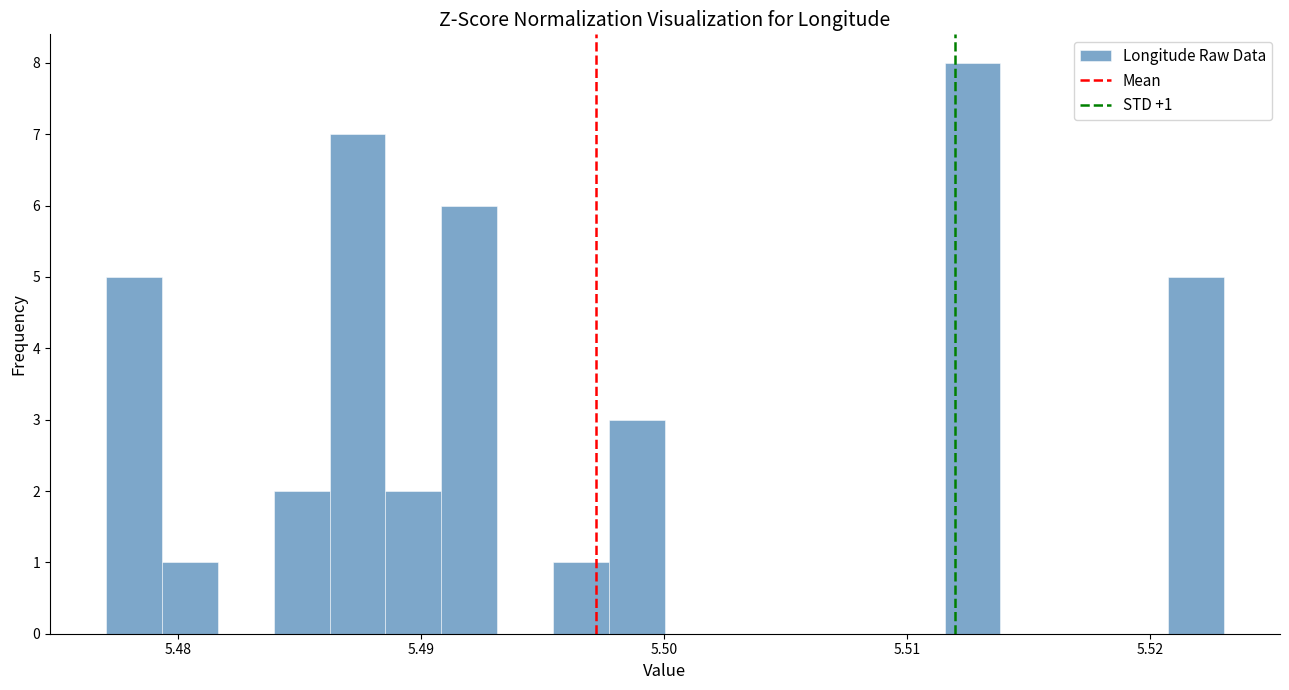

Around what value on the x-axis is the tallest bar? Give the approximate position of its centre, as read against the axis.

5.513